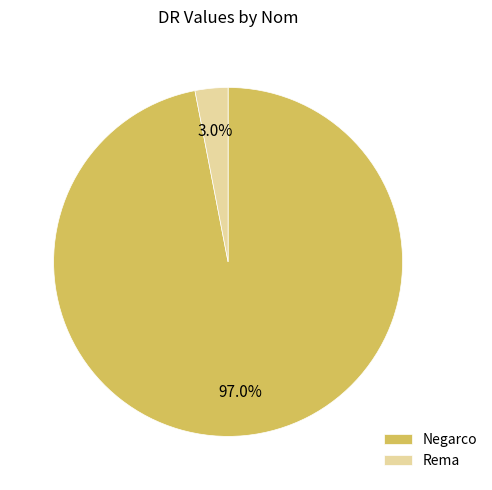

How much of the chart is everything except Rema?

97.0%